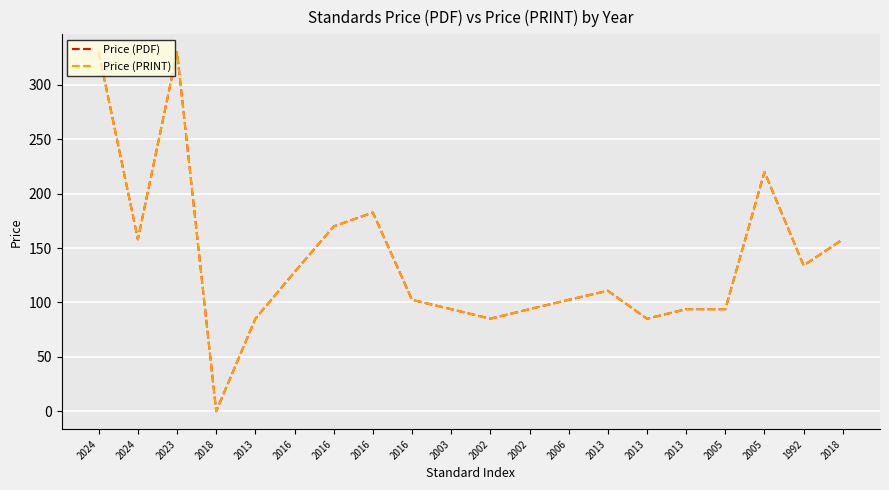

Is this an area chart (filled region under the line)?

No